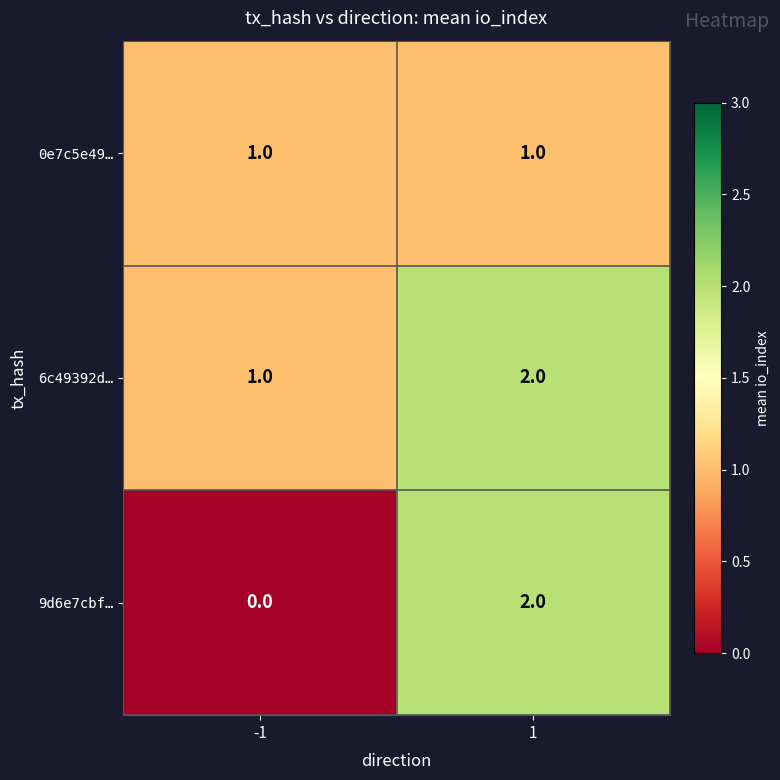

Reading left to right, extract all data points from this chart.

0e7c5e49…: -1=1	1=1
6c49392d…: -1=1	1=2
9d6e7cbf…: -1=0	1=2